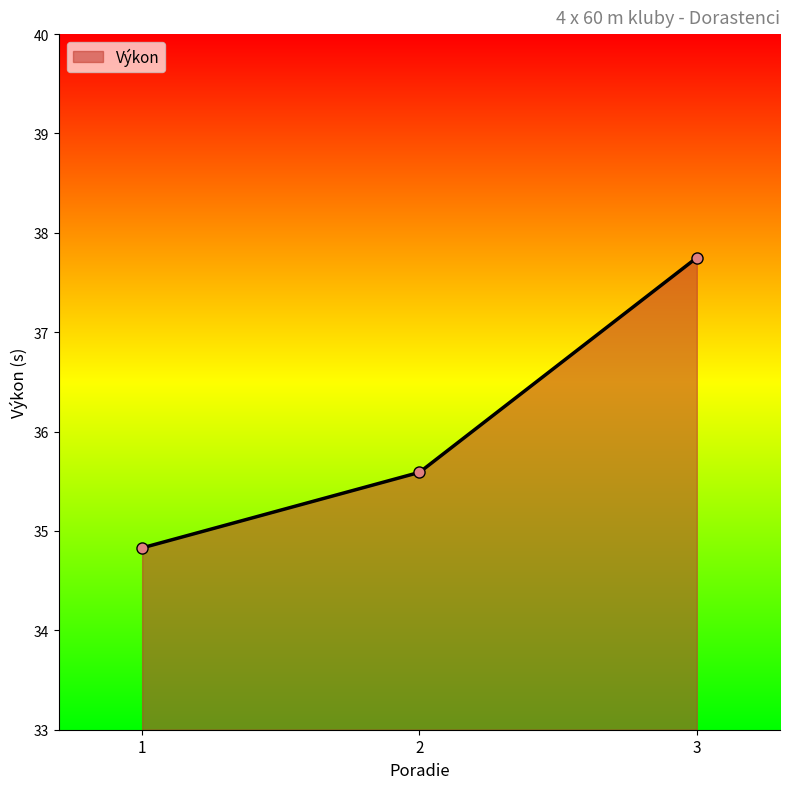

List the labels in order of value, smallest first.

1, 2, 3